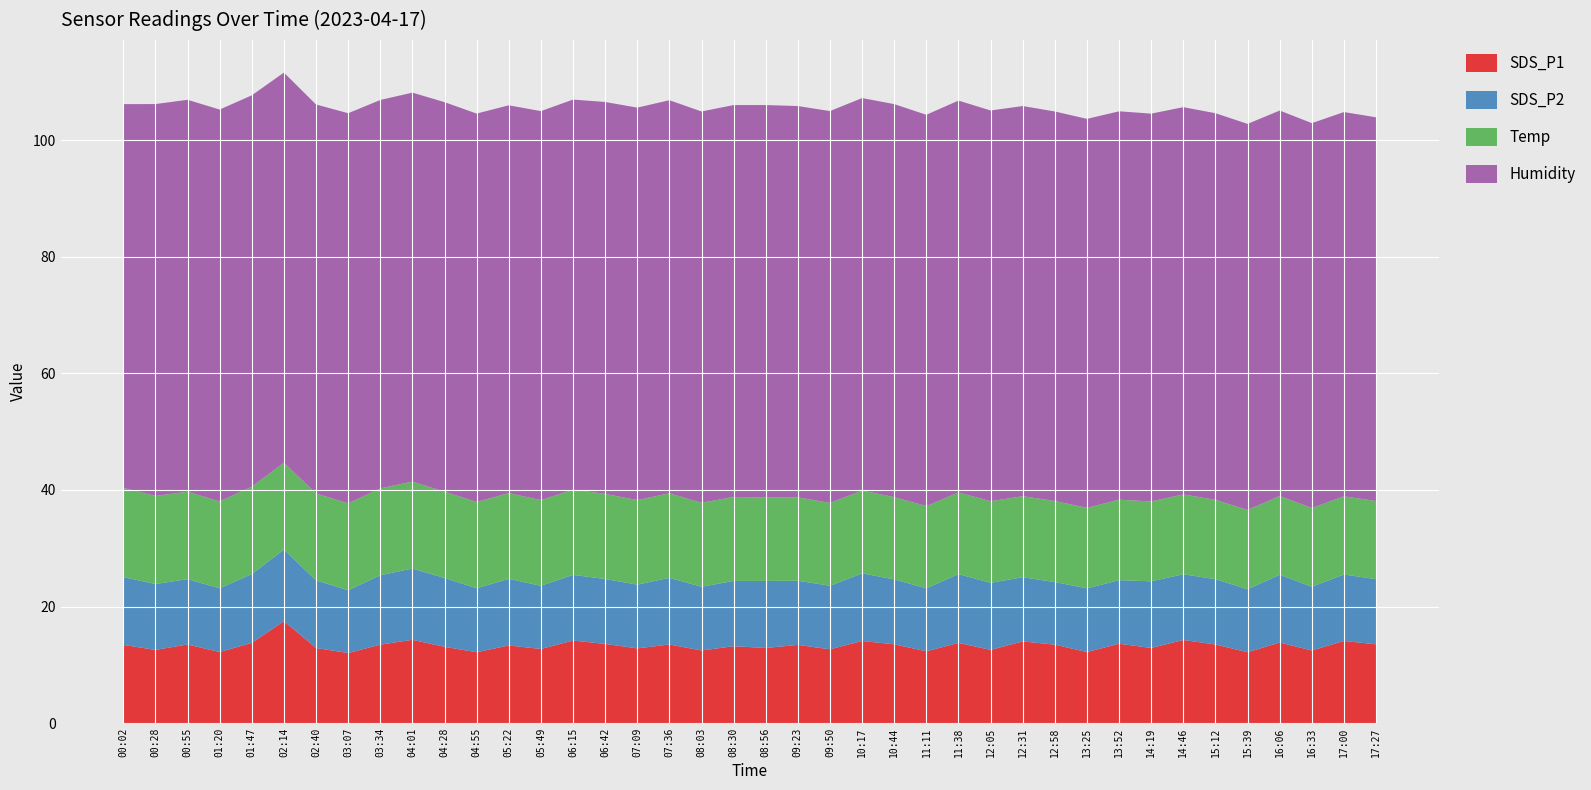

Reading left to right, transcribe all the data shown in this chart.

SDS_P1: 00:02=13.4	00:28=12.6	00:55=13.5	01:20=12.2	01:47=13.8	02:14=17.5	02:40=12.9	03:07=12.0	03:34=13.5	04:01=14.3	04:28=13.1	04:55=12.2	05:22=13.3	05:49=12.7	06:15=14.2	06:42=13.6	07:09=12.8	07:36=13.5	08:03=12.5	08:30=13.2	08:56=12.9	09:23=13.4	09:50=12.7	10:17=14.1	10:44=13.5	11:11=12.3	11:38=13.8	12:05=12.6	12:31=14.0	12:58=13.5	13:25=12.2	13:52=13.6	14:19=12.9	14:46=14.3	15:12=13.5	15:39=12.2	16:06=13.8	16:33=12.5	17:00=14.1	17:27=13.5
SDS_P2: 00:02=11.6	00:28=11.3	00:55=11.2	01:20=10.9	01:47=11.8	02:14=12.3	02:40=11.6	03:07=10.8	03:34=11.9	04:01=12.2	04:28=11.8	04:55=11.0	05:22=11.4	05:49=10.8	06:15=11.3	06:42=11.1	07:09=10.9	07:36=11.4	08:03=10.9	08:30=11.2	08:56=11.5	09:23=11.0	09:50=10.9	10:17=11.6	10:44=11.1	11:11=10.8	11:38=11.8	12:05=11.5	12:31=11.0	12:58=10.7	13:25=10.9	13:52=10.9	14:19=11.4	14:46=11.3	15:12=11.2	15:39=10.8	16:06=11.6	16:33=10.9	17:00=11.4	17:27=11.2
Temp: 00:02=15.3	00:28=15.1	00:55=15.0	01:20=14.9	01:47=15.0	02:14=14.9	02:40=14.9	03:07=14.9	03:34=14.9	04:01=14.9	04:28=14.8	04:55=14.8	05:22=14.7	05:49=14.7	06:15=14.6	06:42=14.6	07:09=14.5	07:36=14.5	08:03=14.4	08:30=14.4	08:56=14.3	09:23=14.3	09:50=14.2	10:17=14.2	10:44=14.1	11:11=14.1	11:38=14.0	12:05=14.0	12:31=13.9	12:58=13.9	13:25=13.8	13:52=13.8	14:19=13.7	14:46=13.7	15:12=13.6	15:39=13.6	16:06=13.5	16:33=13.5	17:00=13.4	17:27=13.4
Humidity: 00:02=65.8	00:28=67.2	00:55=67.2	01:20=67.2	01:47=67.1	02:14=66.9	02:40=66.7	03:07=66.9	03:34=66.6	04:01=66.7	04:28=66.8	04:55=66.6	05:22=66.5	05:49=66.7	06:15=66.9	06:42=67.2	07:09=67.3	07:36=67.4	08:03=67.1	08:30=67.2	08:56=67.3	09:23=67.1	09:50=67.2	10:17=67.3	10:44=67.4	11:11=67.1	11:38=67.2	12:05=67.0	12:31=66.9	12:58=66.8	13:25=66.7	13:52=66.6	14:19=66.5	14:46=66.4	15:12=66.3	15:39=66.2	16:06=66.1	16:33=66.0	17:00=65.9	17:27=65.8